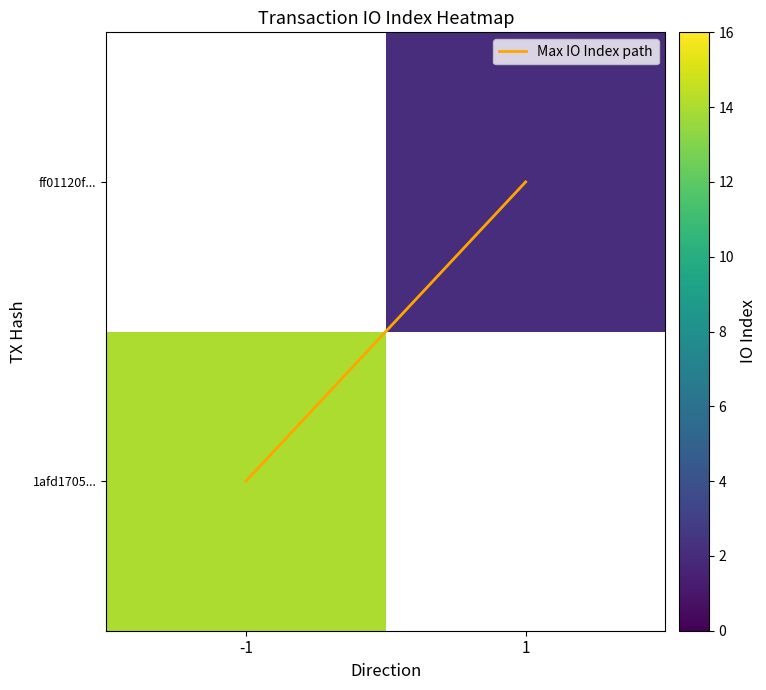

Which has a higher value, 1 or -1?

1